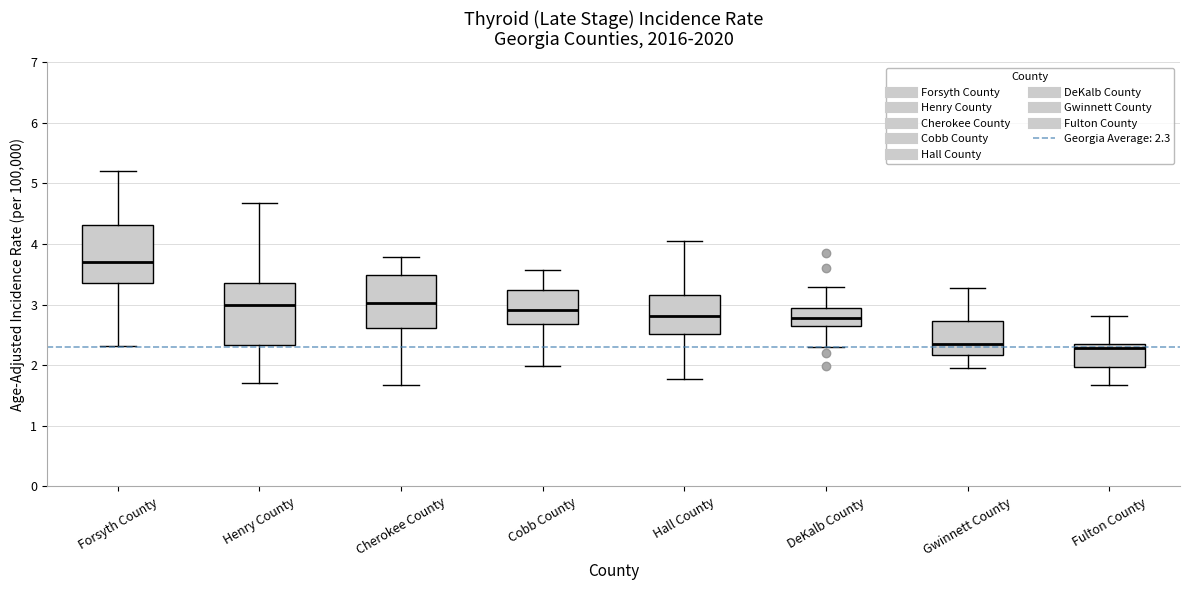

Which box's median line is the highest?

Forsyth County